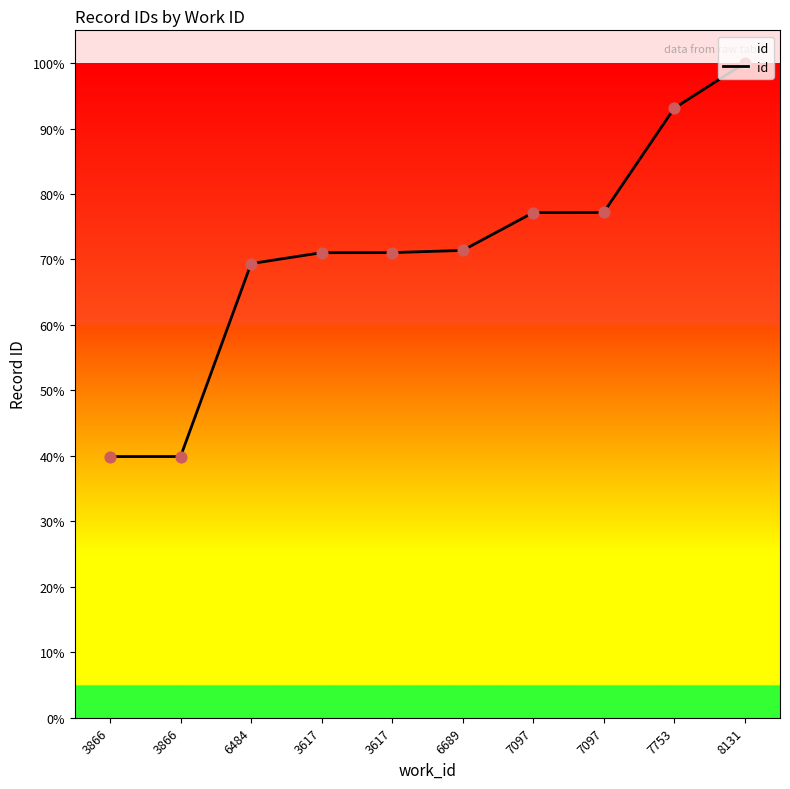

Approximately how many times larger is the value at 7097 compared to 3866?

1.9